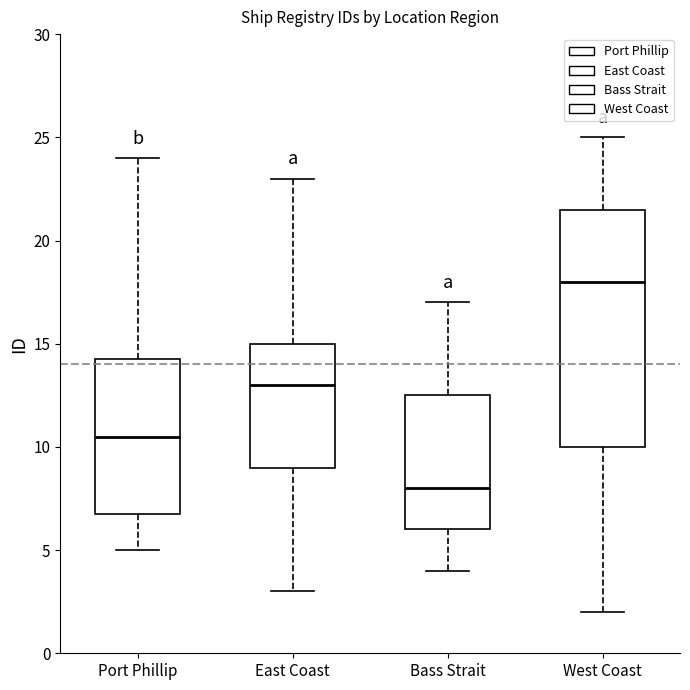

Which box is the tallest, from its lower edge to its upper edge?

West Coast